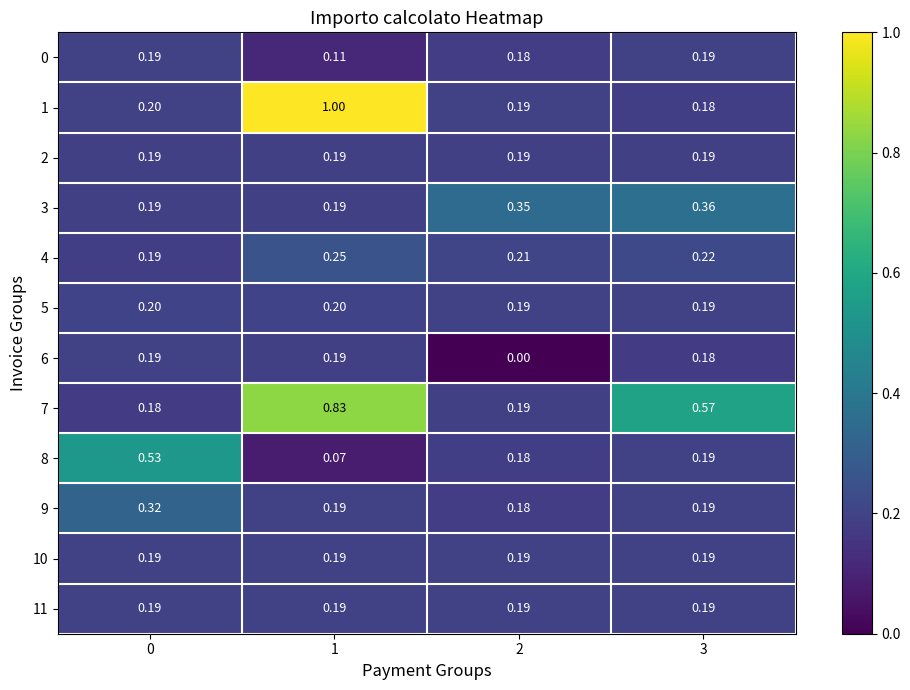

Is the value of 1 at 1 greater than the value of 9 at 3?

Yes